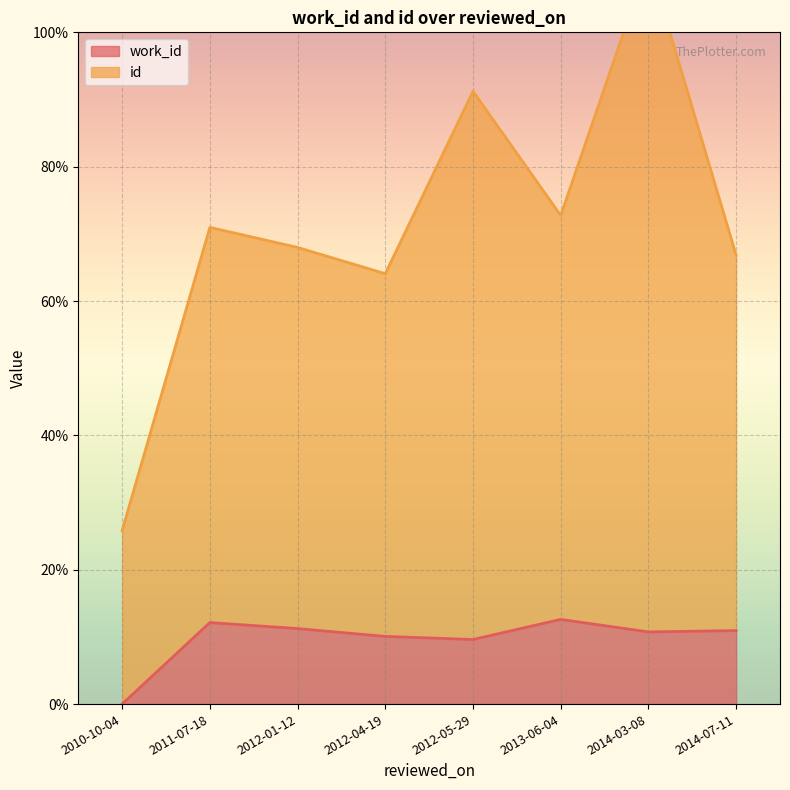

How many lines are shown in the chart?

2